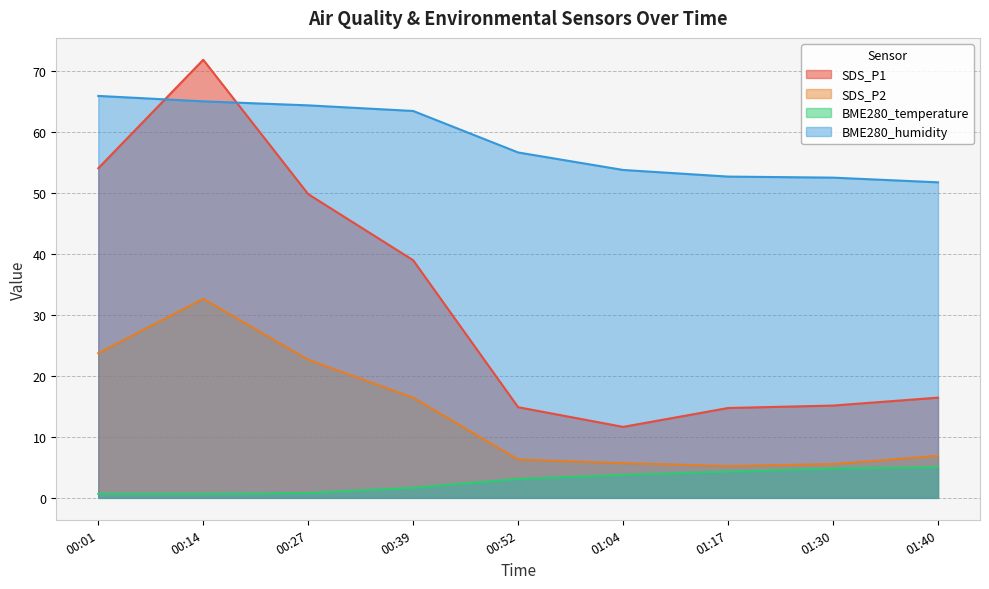

What is the greatest value displayed?

71.9